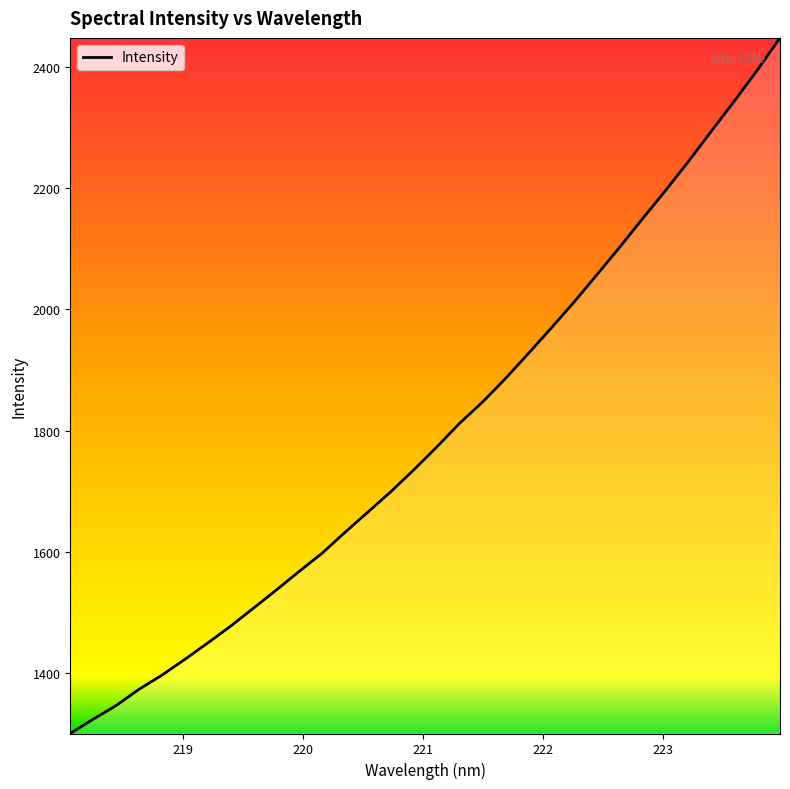

What is the difference between the maximum and minimum values?

1148.3